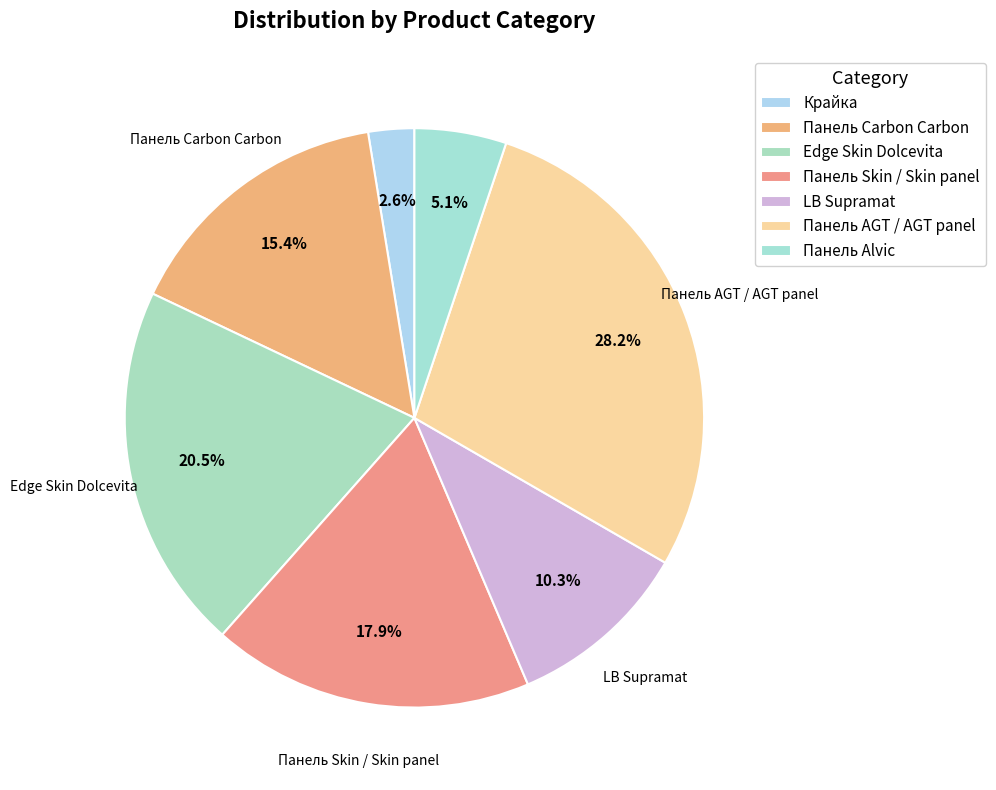

Which slice is the smallest?

Крайка